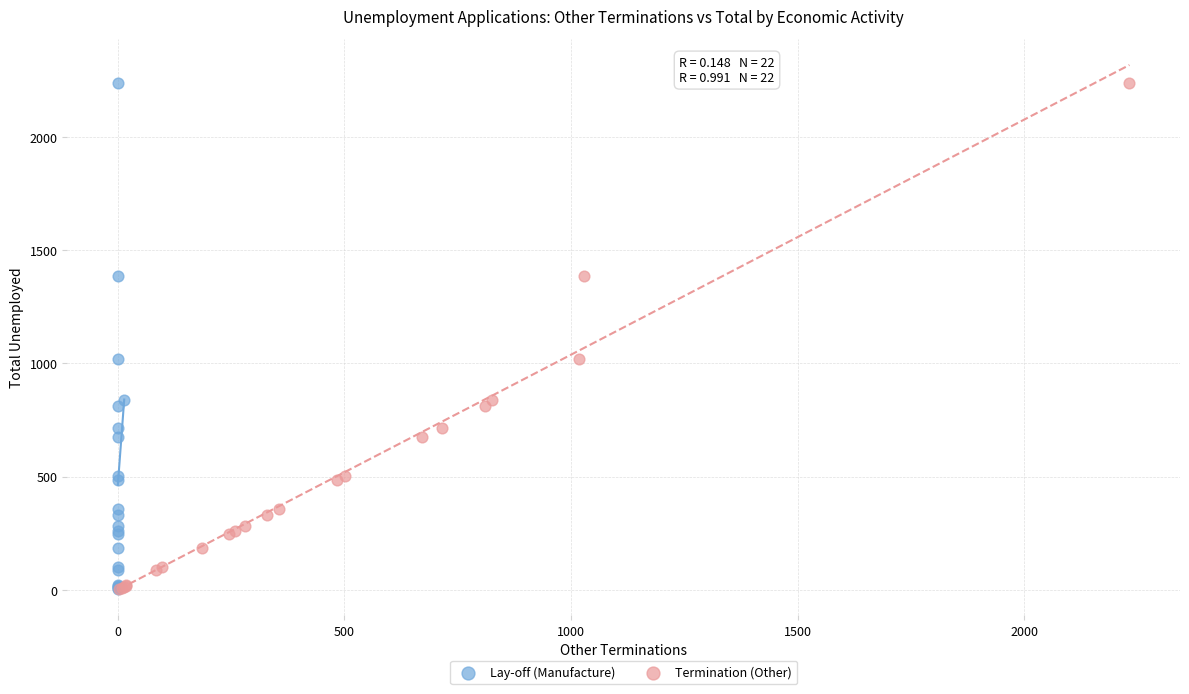

What are all the series names shown in the legend?

Lay-off (Manufacture), Termination (Other)